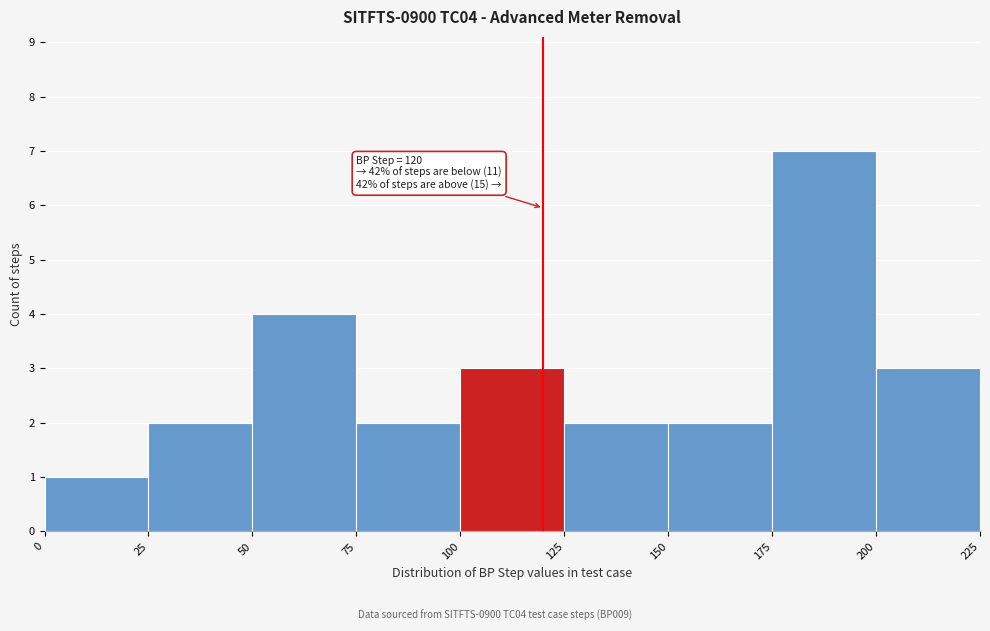

Which range on the x-axis has the tallest bar?

175 to 200